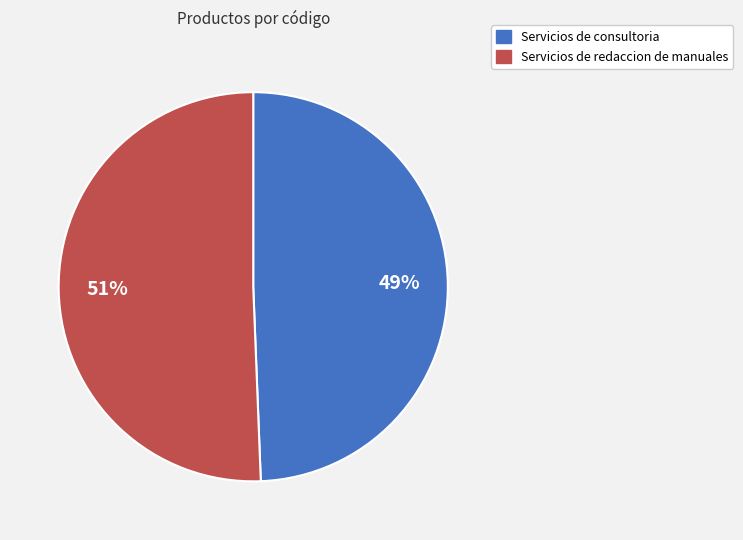

What is the largest slice in the pie chart?

Servicios de redaccion de manuales